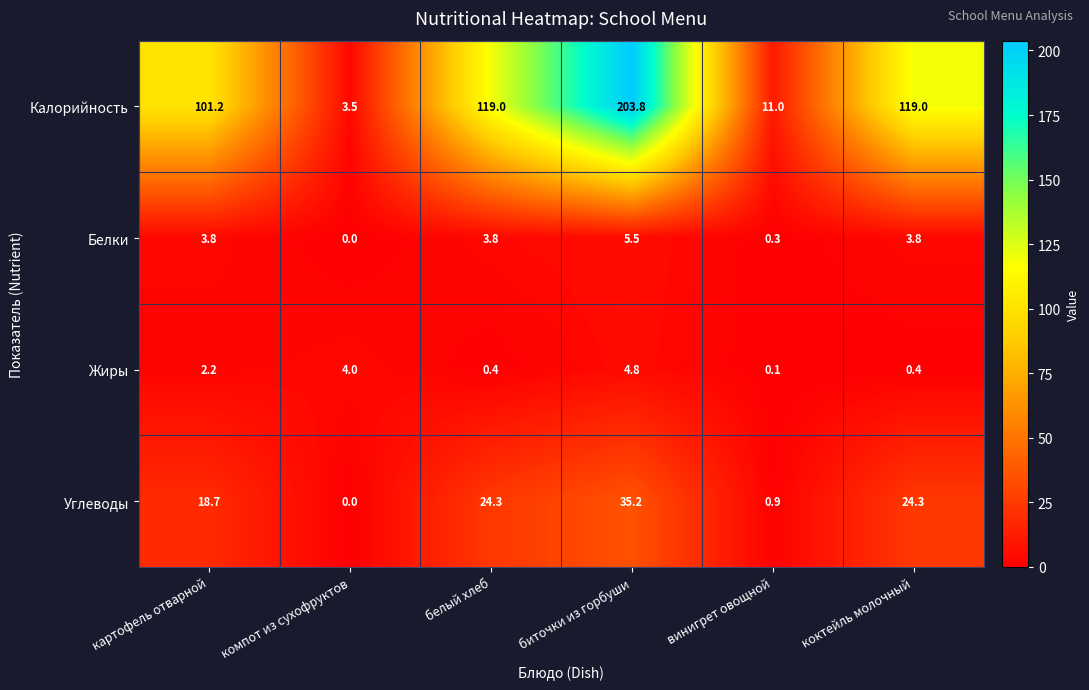

Reading left to right, what are all the values shown in this chart?

Калорийность: 101.2	3.5	119.0	203.8	11.0	119.0
Белки: 3.8	0.0	3.8	5.5	0.3	3.8
Жиры: 2.2	4.0	0.4	4.8	0.1	0.4
Углеводы: 18.7	0.0	24.3	35.2	0.9	24.3